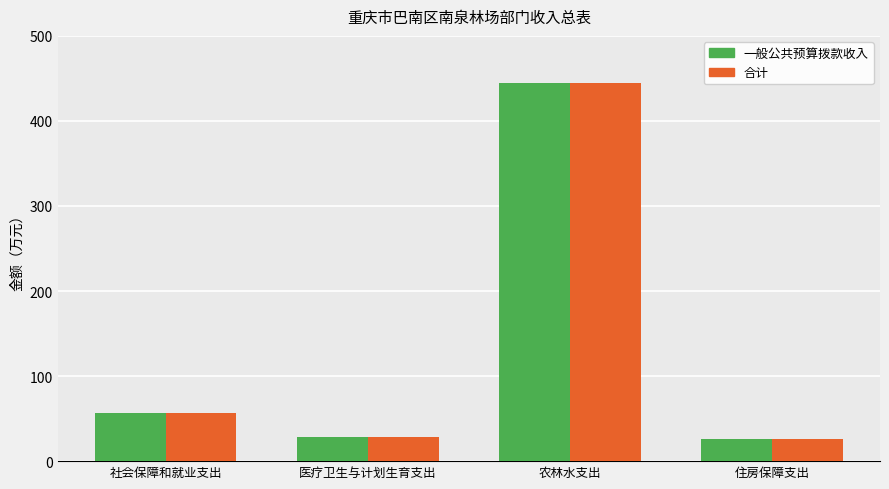

At which label is 合计 closest to 235?

社会保障和就业支出